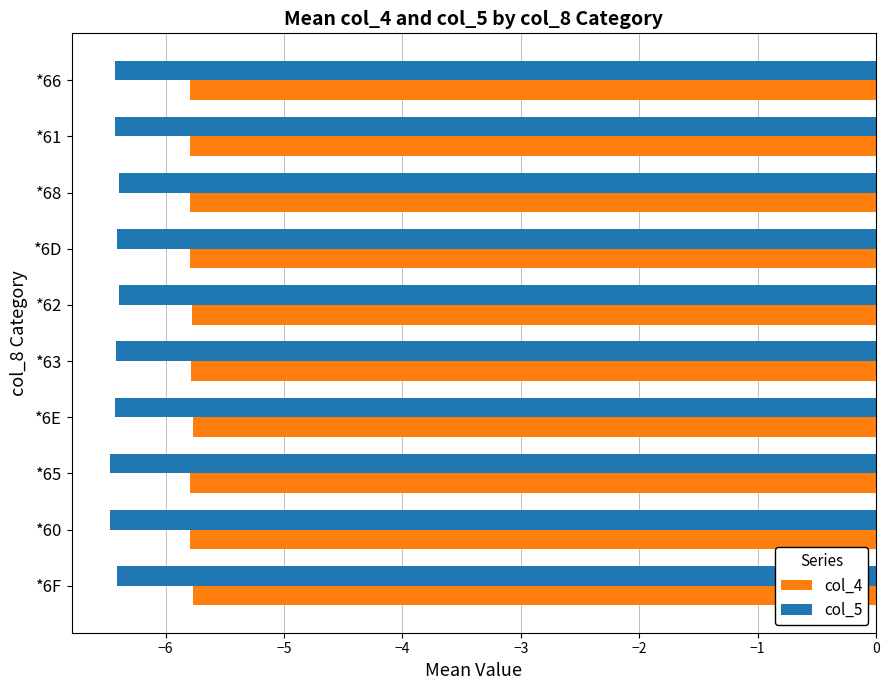

What is the highest value of the col_5 series?

-6.4